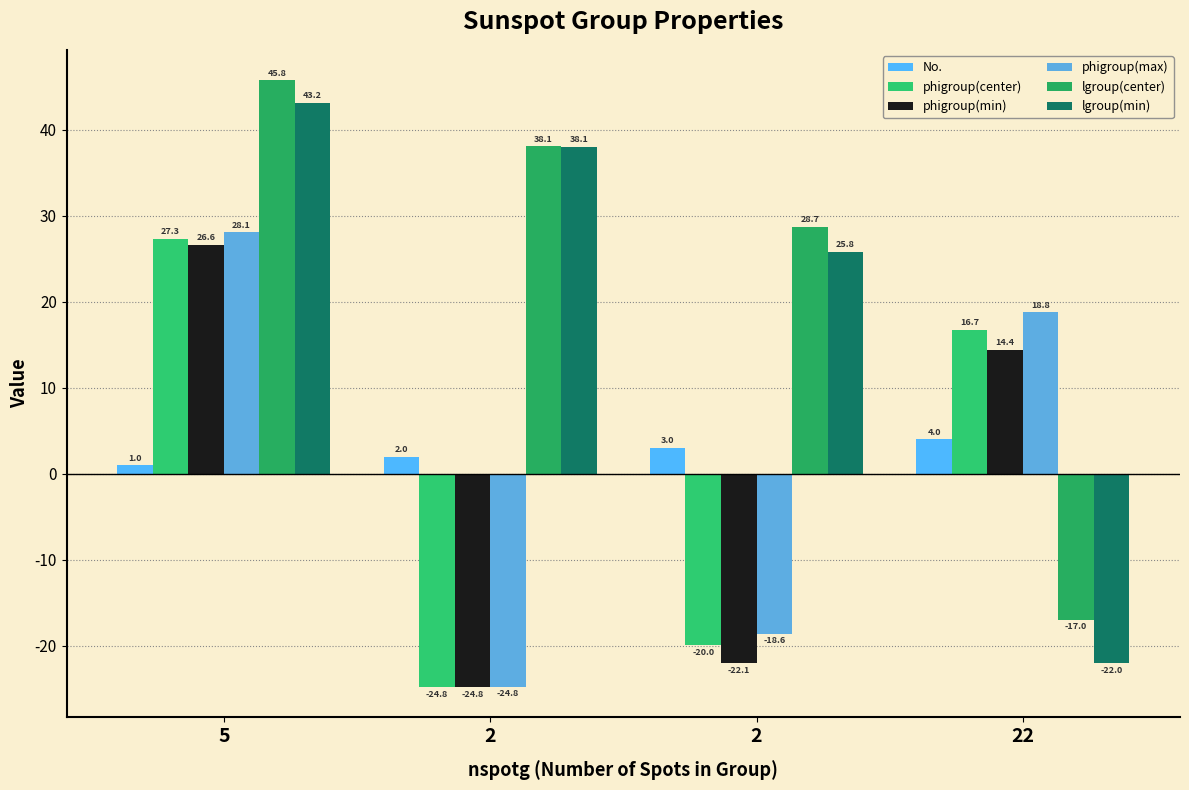

How many values in the phigroup(min) series exceed 14?

2